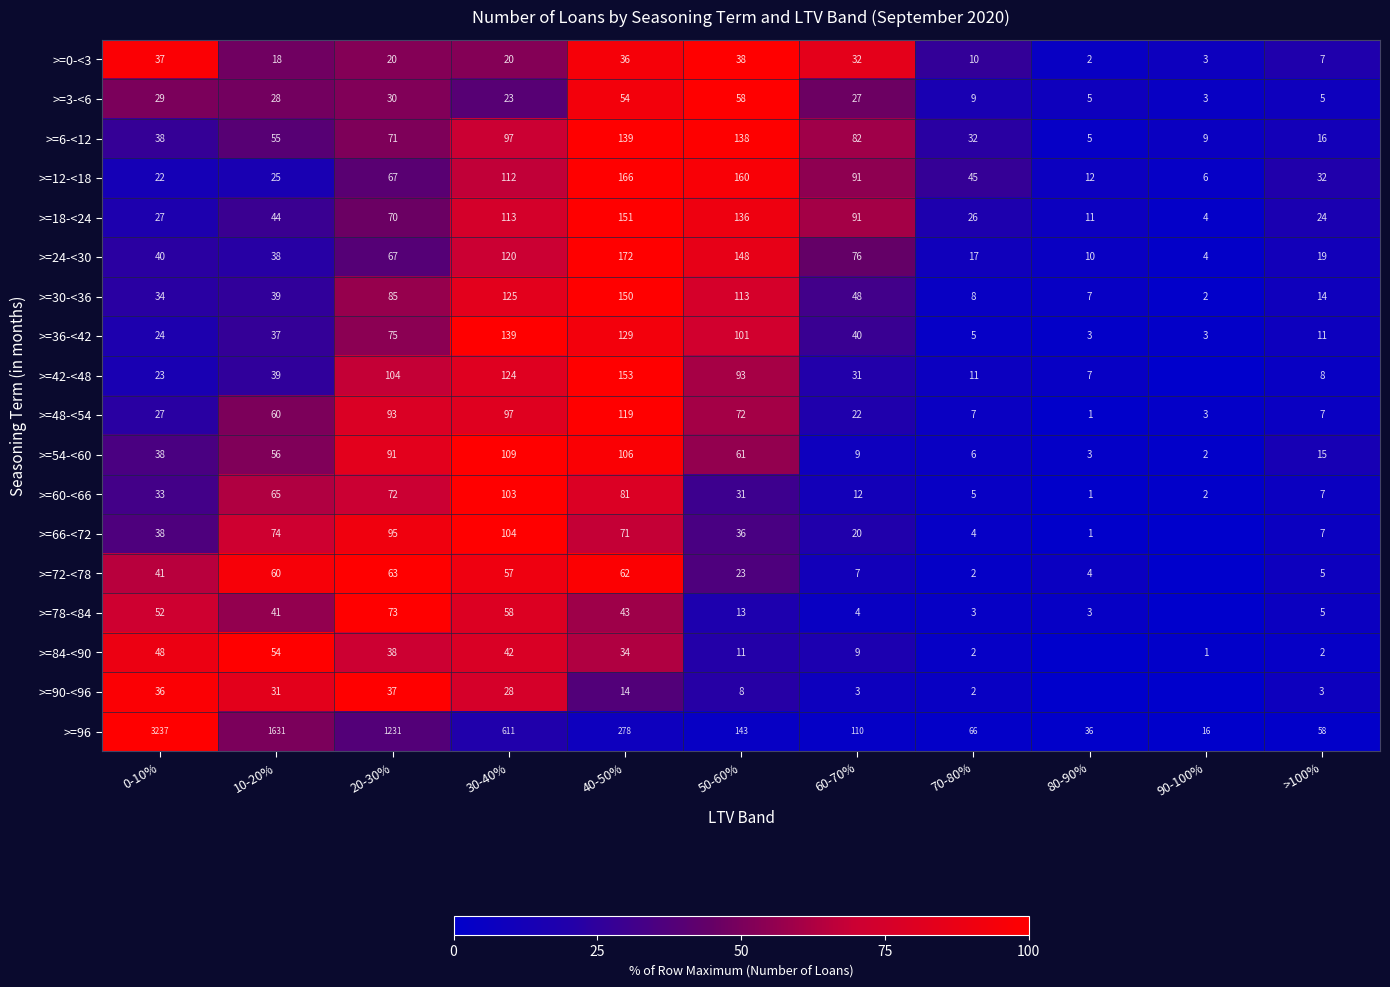

At which category is the sum across all series the highest?

40-50%